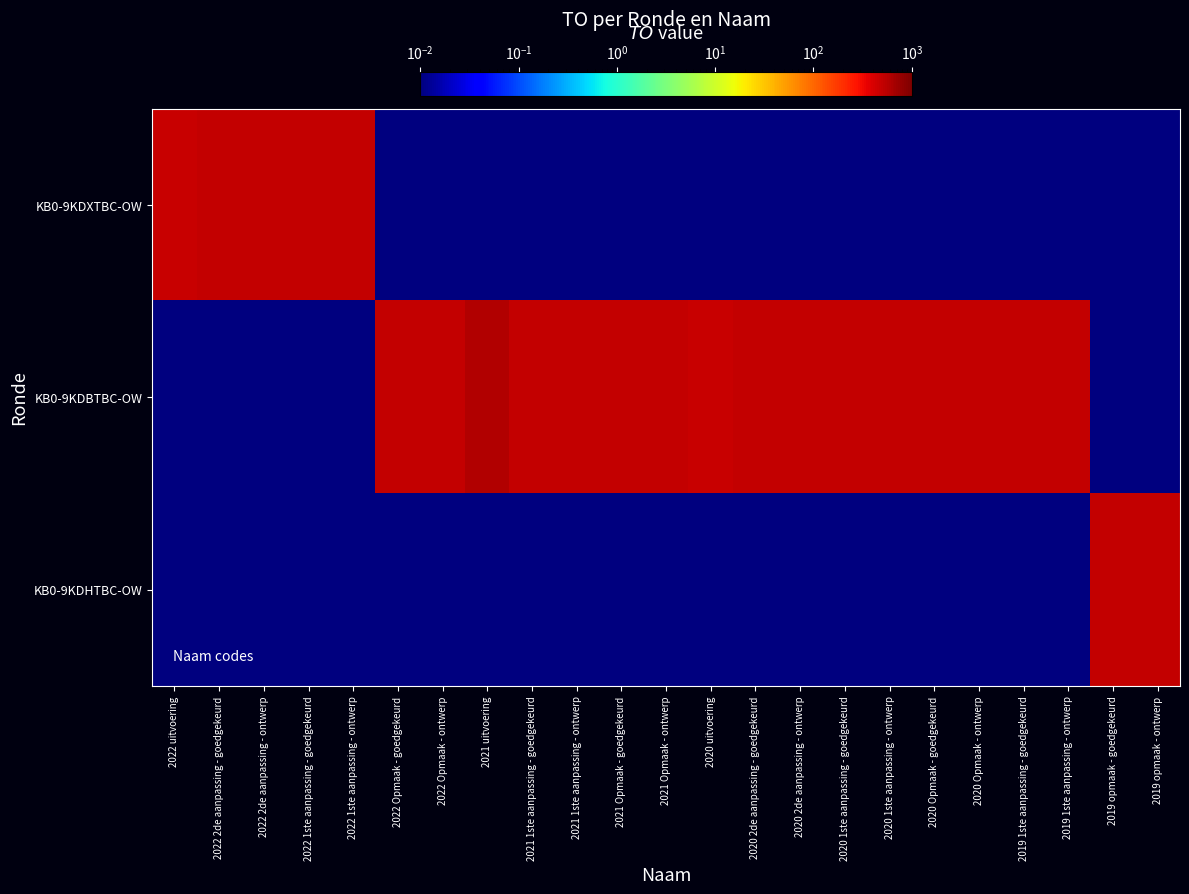

Rank the series by their average value, from lowest to highest.

KB0-9KDHTBC-OW, KB0-9KDXTBC-OW, KB0-9KDBTBC-OW